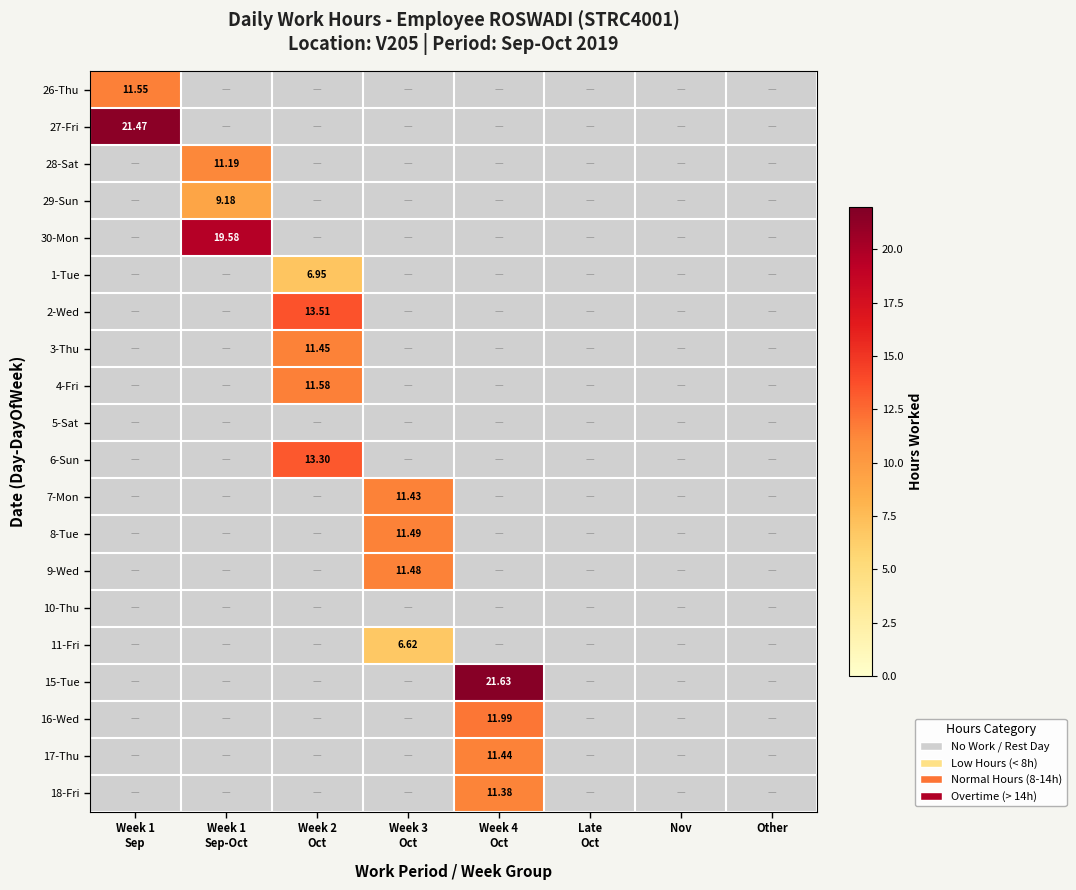

How many categories are shown in the chart?

8